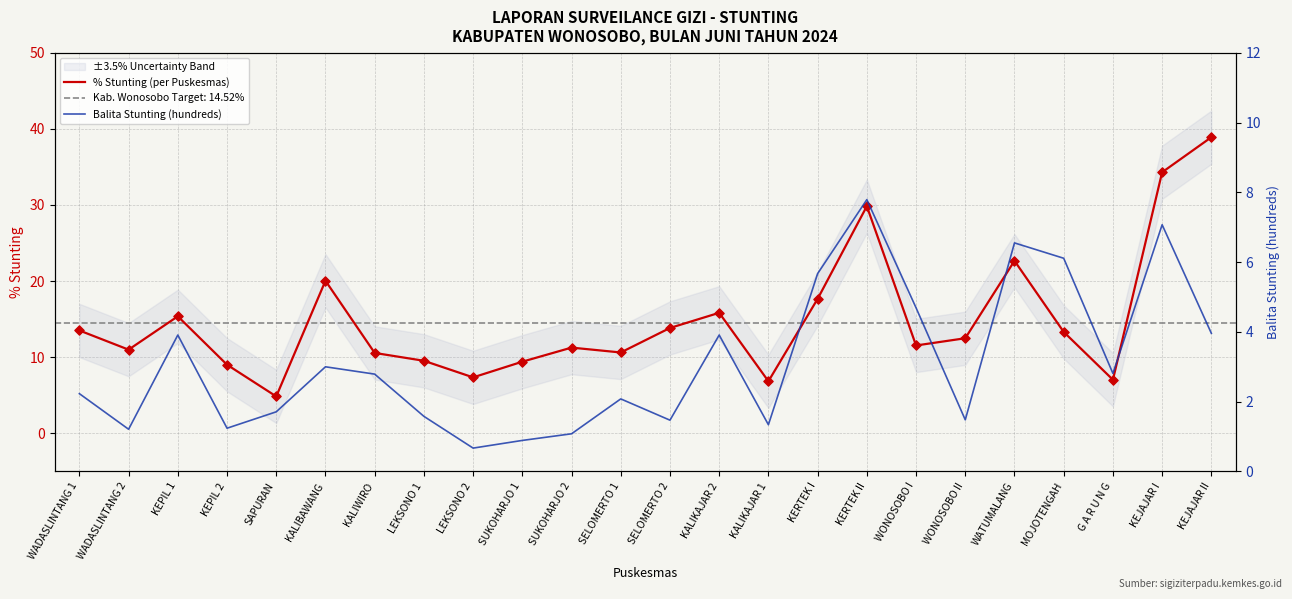

What are all the series names shown in the legend?

% Stunting (per Puskesmas), Balita Stunting (hundreds)